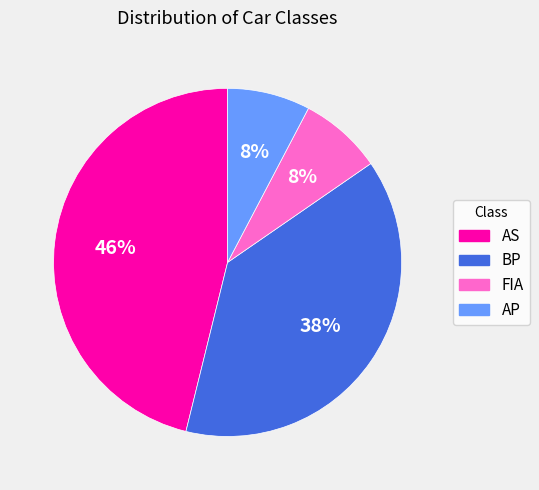

Which has a higher value, AP or BP?

BP